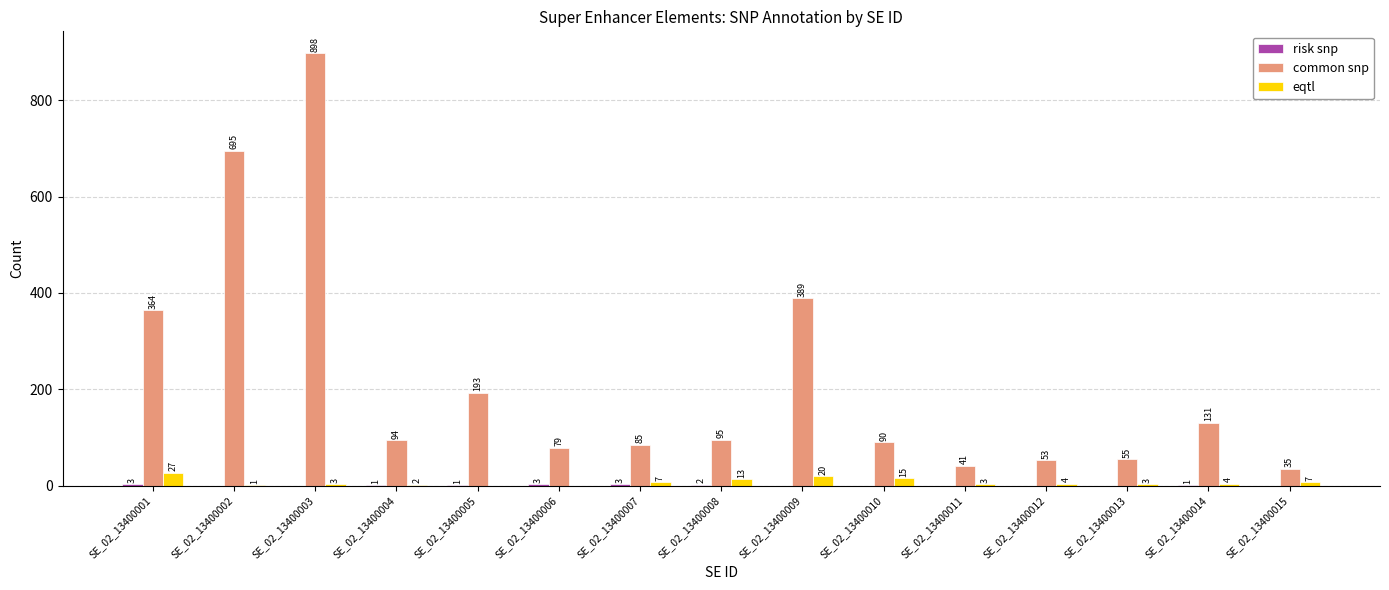

Which series changed the most between SE_02_13400001 and SE_02_13400012?

common snp